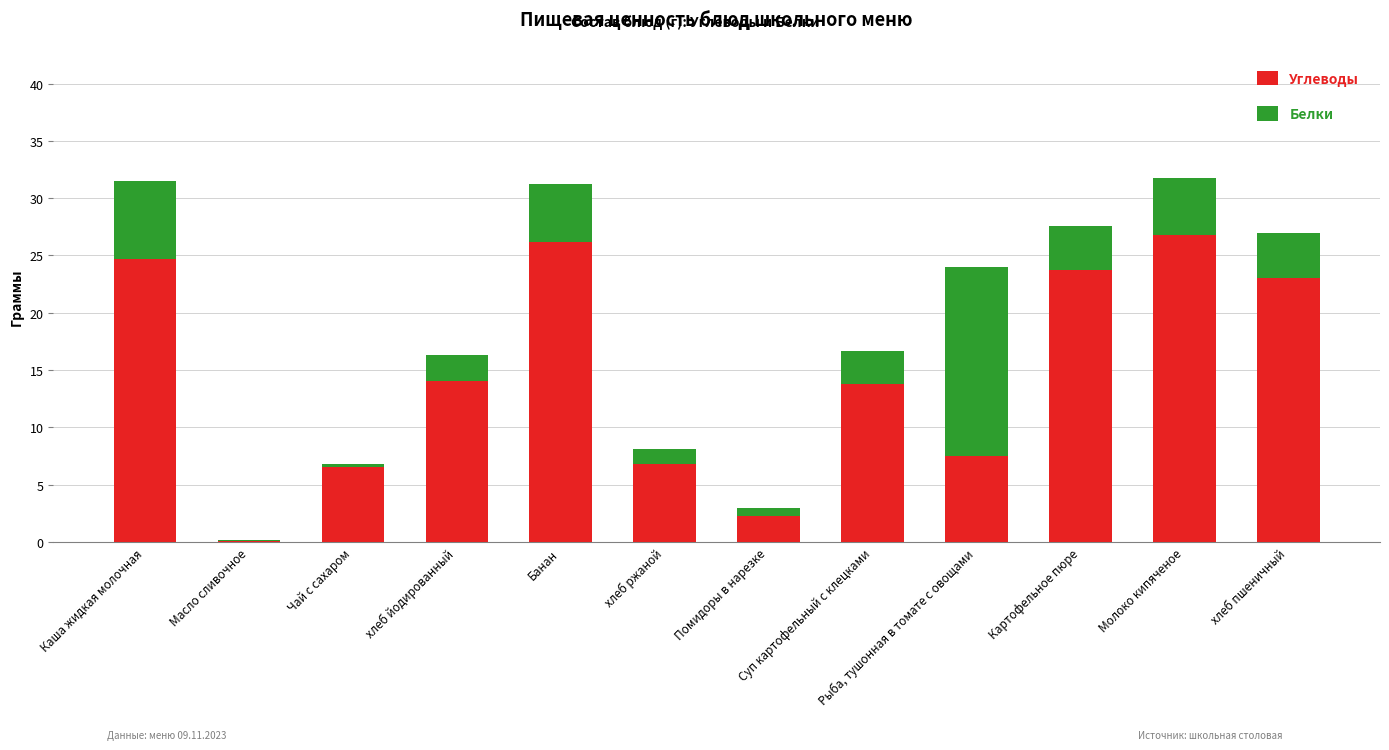

True or false: Углеводы has a value of 6.8 at хлеб ржаной.

True